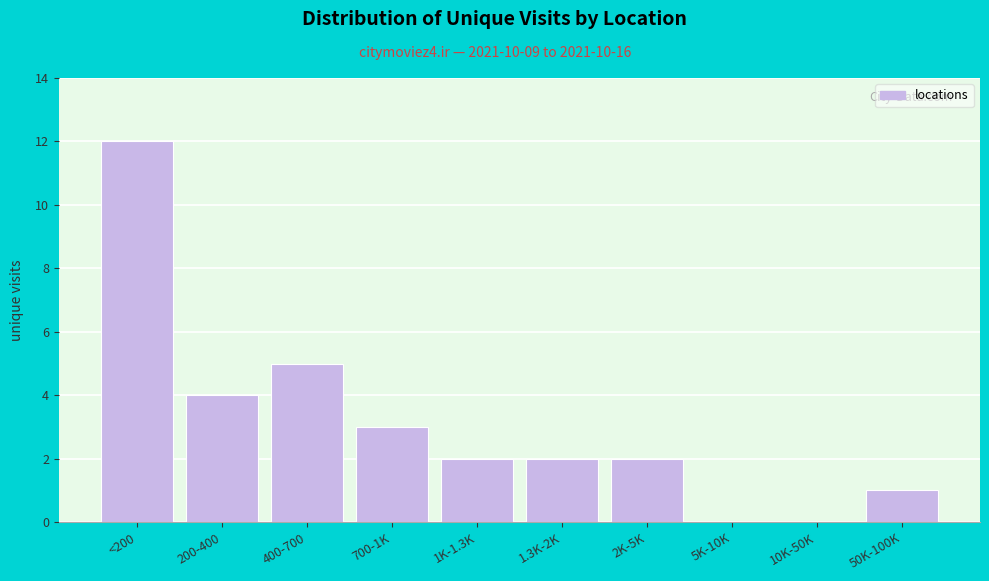

Reading left to right, extract all data points from this chart.

<200=12	200-400=4	400-700=5	700-1K=3	1K-1.3K=2	1.3K-2K=2	2K-5K=2	5K-10K=0	10K-50K=0	50K-100K=1